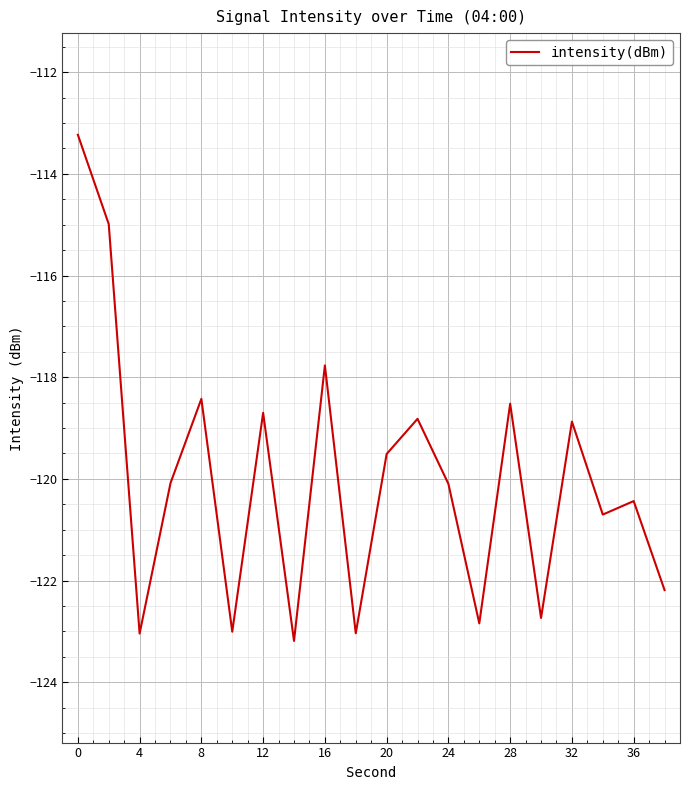

What is the smallest value displayed?

-123.2